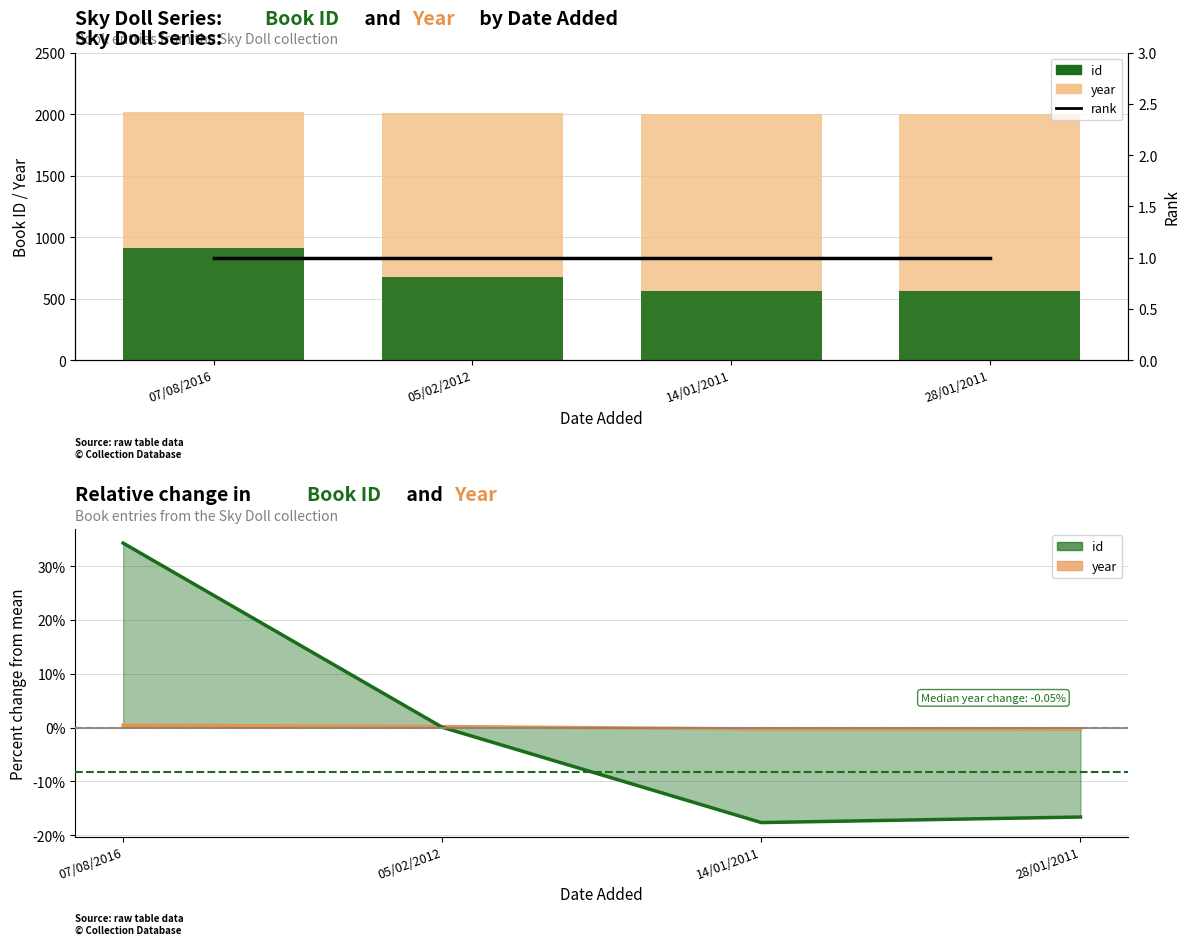

What is the value of the year bar at the 4th from the left?

2001